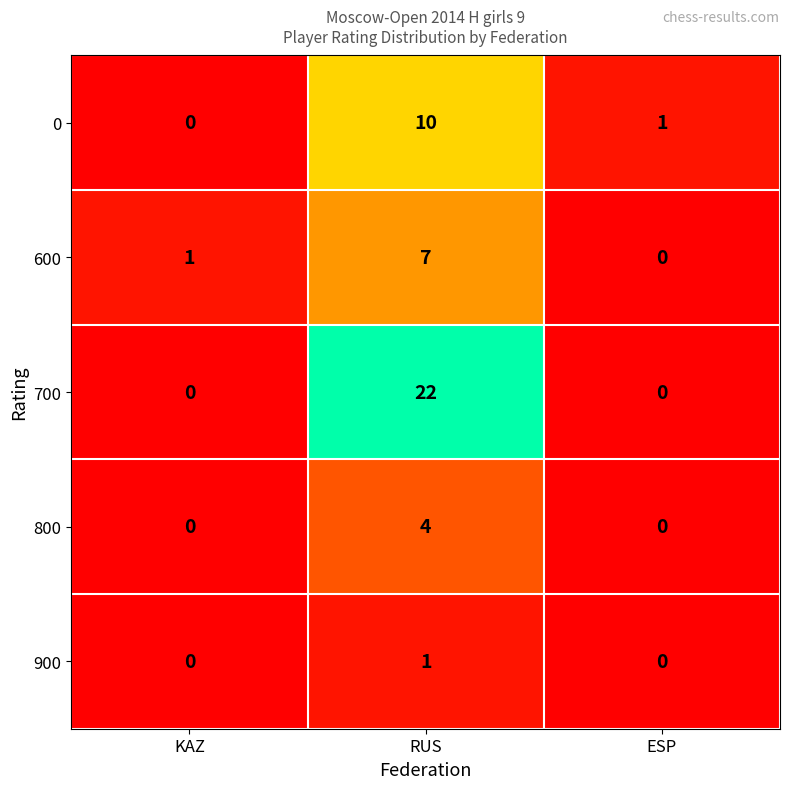

At which category is the sum across all series the highest?

RUS